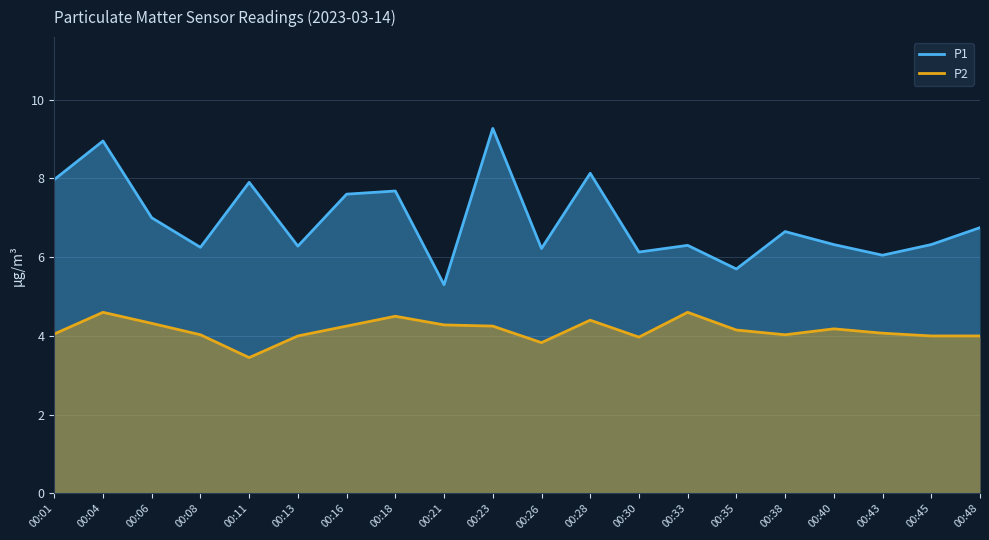

Is the value of P1 at 00:08 greater than the value of P2 at 00:38?

Yes